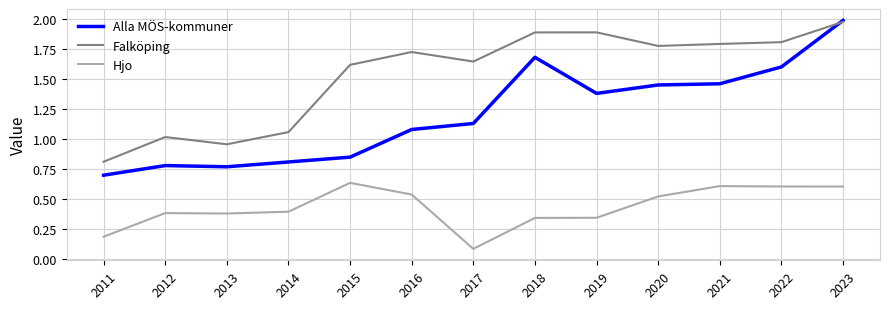

List the series in order of their overall mean, highest first.

Falköping, Alla MÖS-kommuner, Hjo